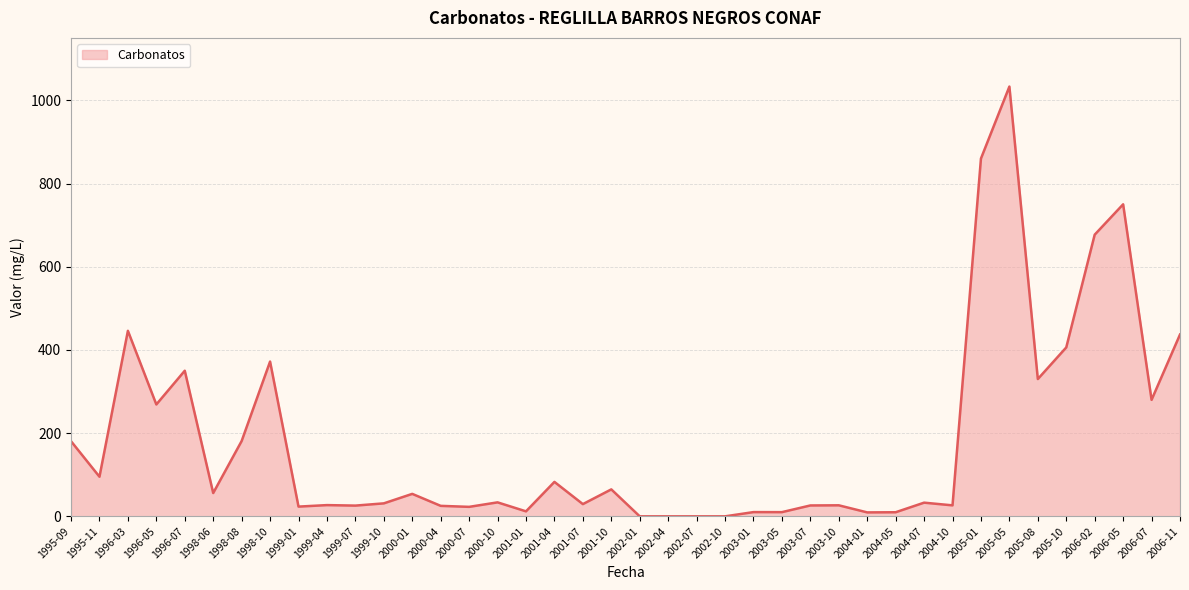

The chart shows a value of 26.5 at 2003-10. True or false?

True